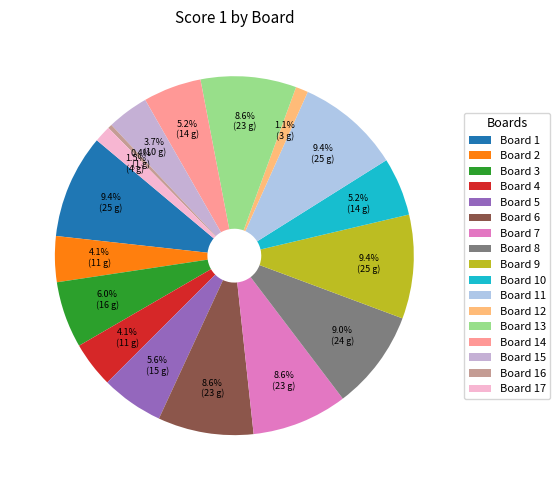

True or false: Board 8 accounts for 9% of the total.

True